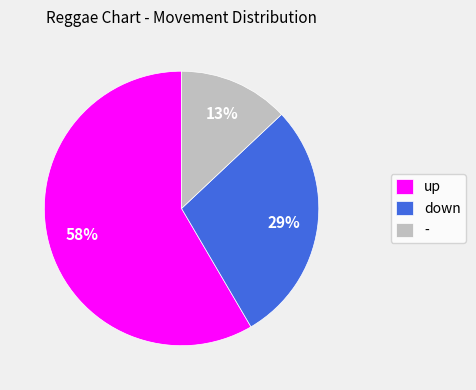

Which slice is the largest?

up